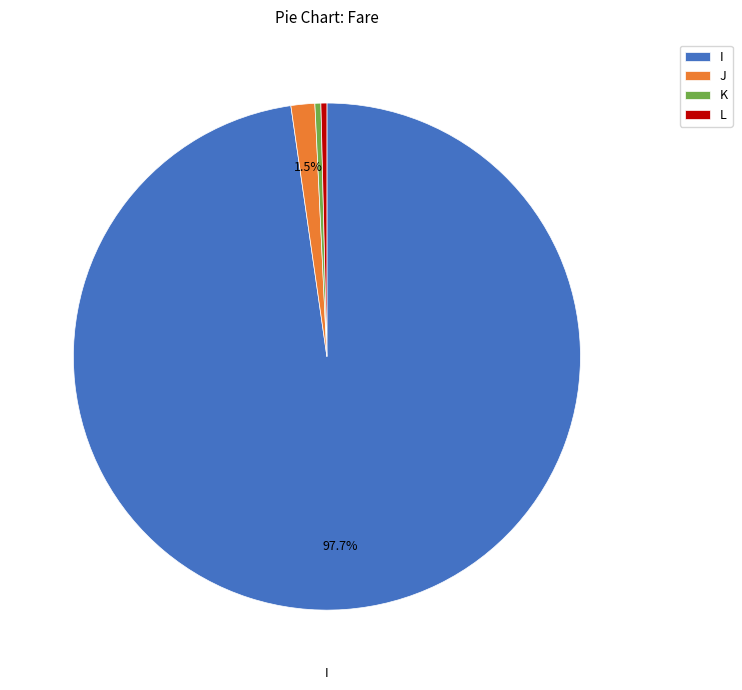

Is there a majority slice in this chart?

Yes